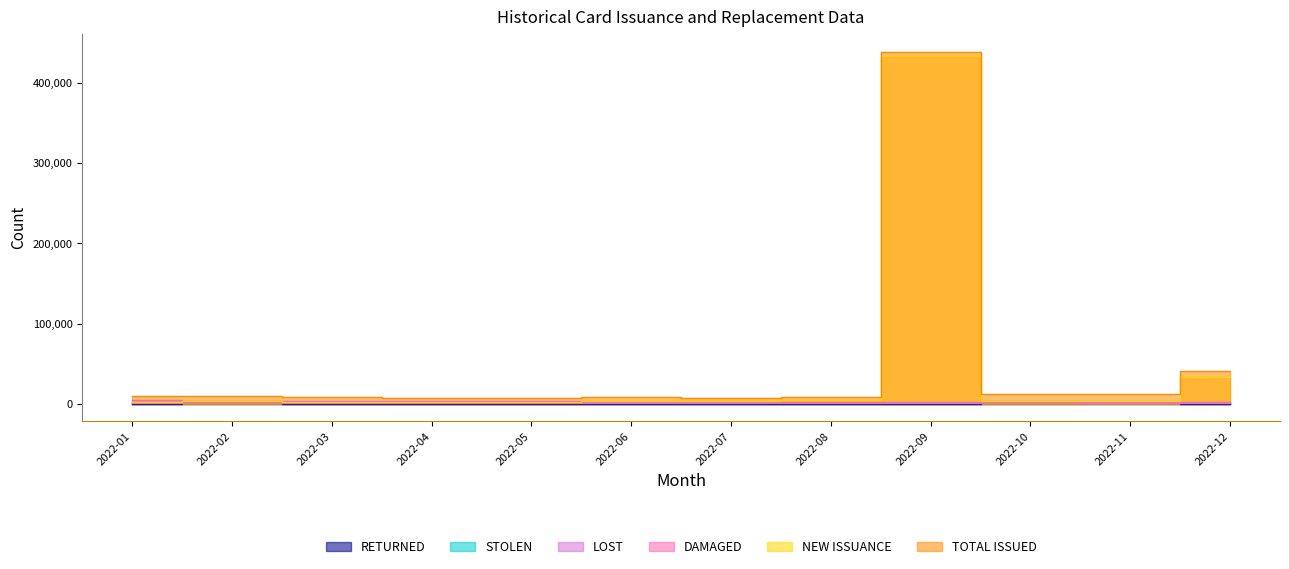

At which label is LOST closest to 3339?

2022-03